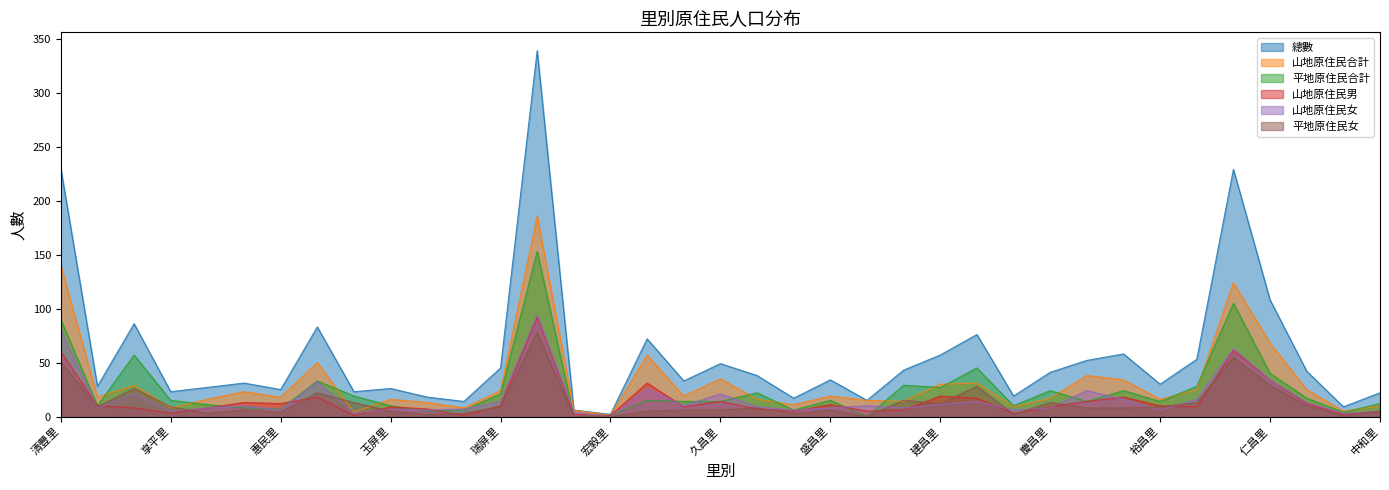

Does the chart display data point markers on the line(s)?

No